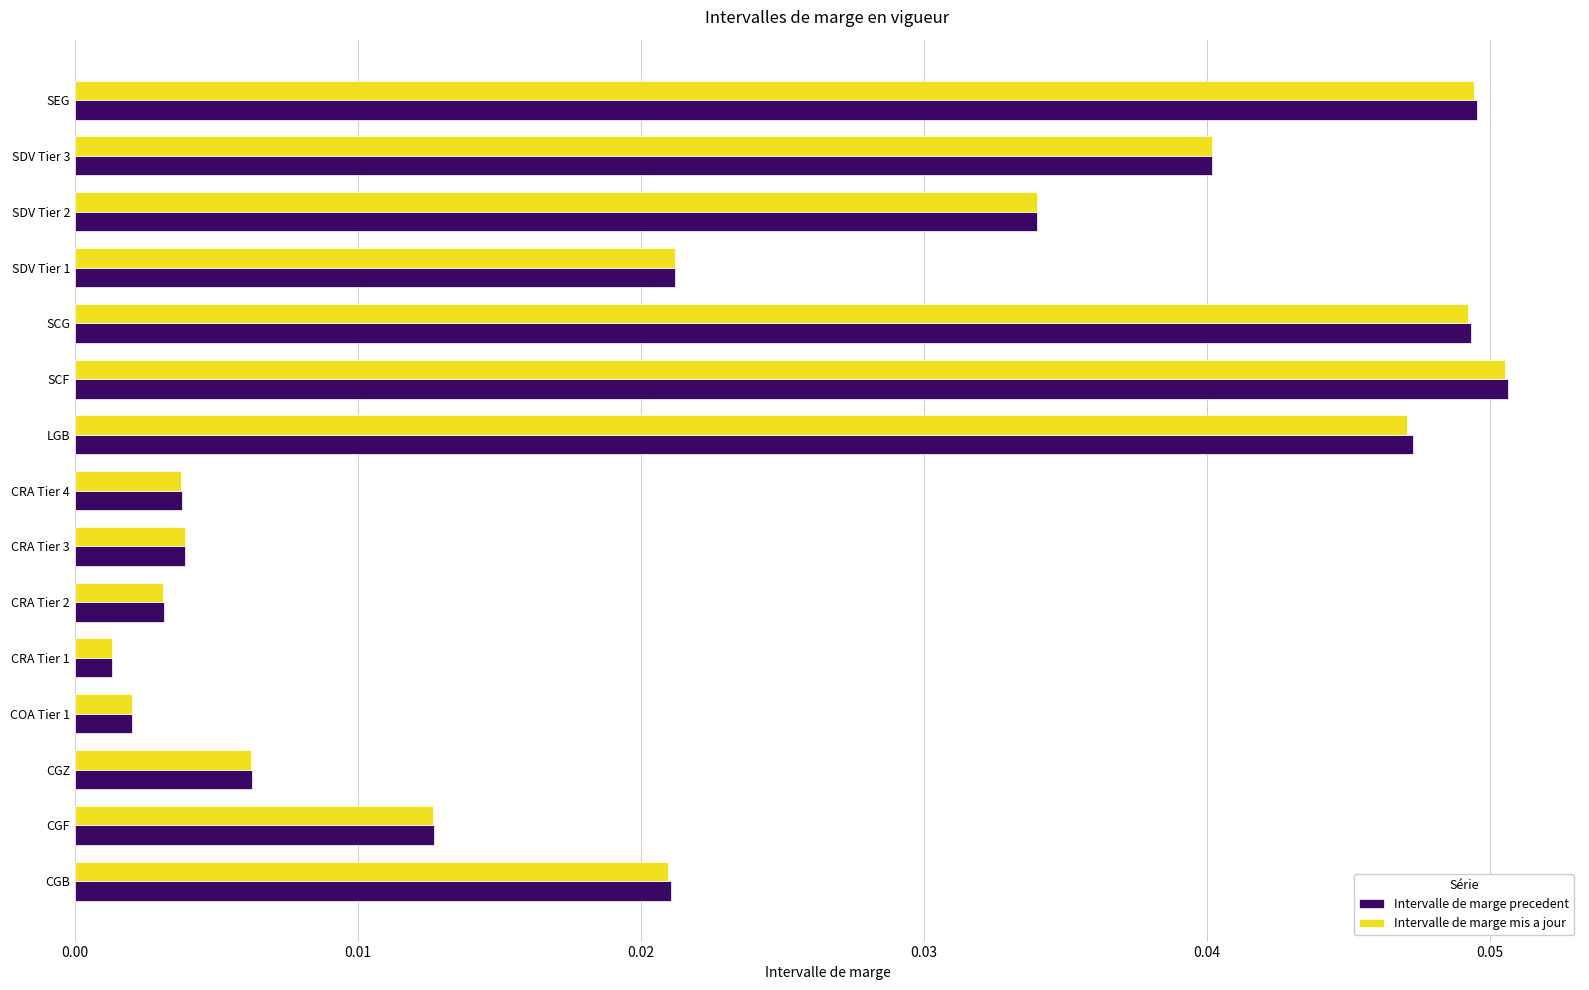

At which category does the chart reach its peak across all series?

SCF